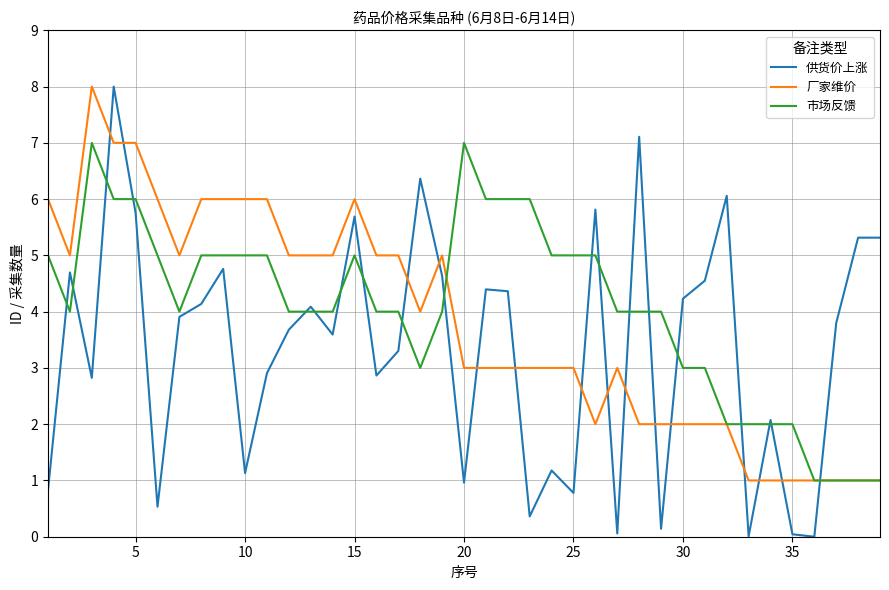

Which series has the widest spread of values?

供货价上涨